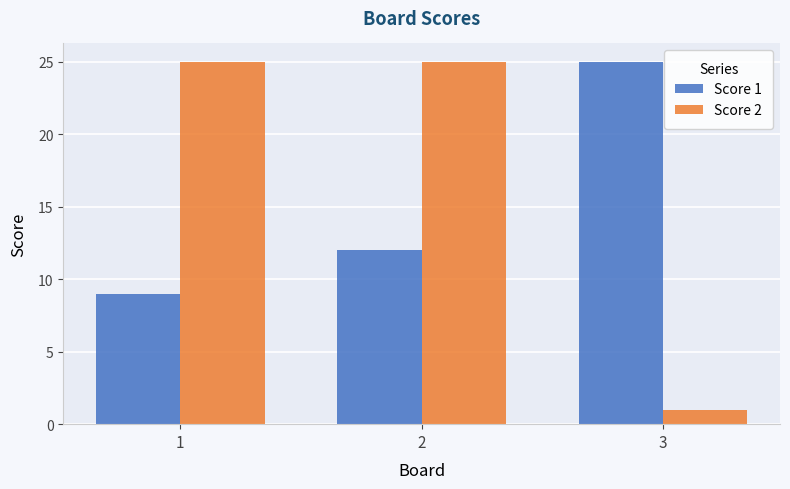

At which category is the sum across all series the highest?

2